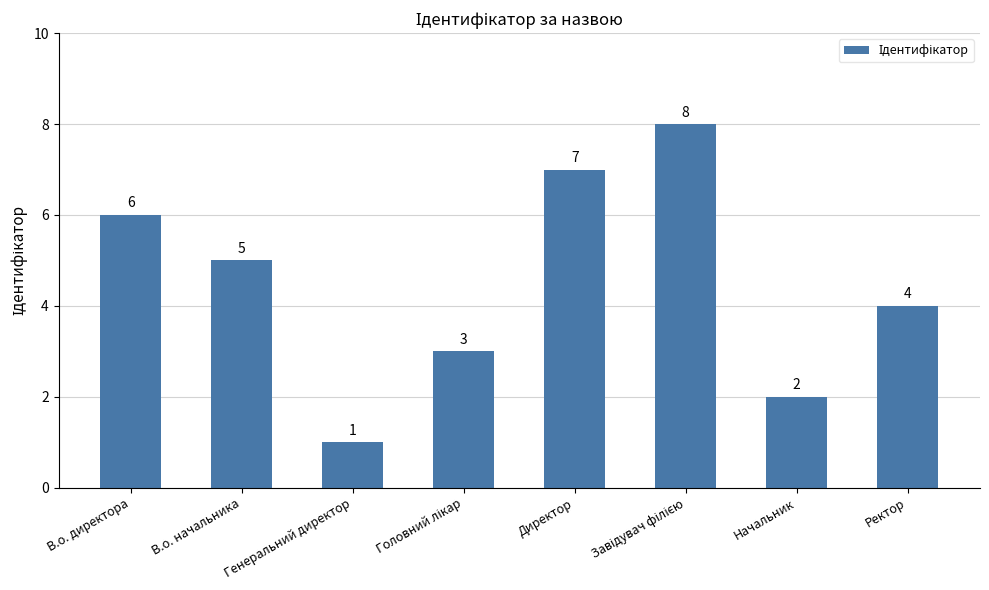

What is the smallest value displayed?

1